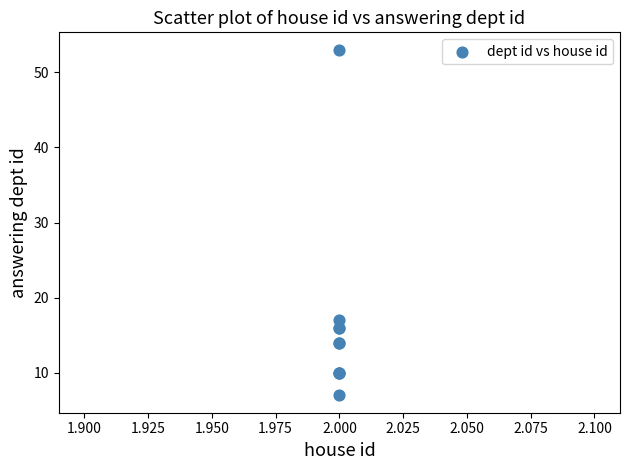

What Y value in the scatter plot is closest to 30?

17